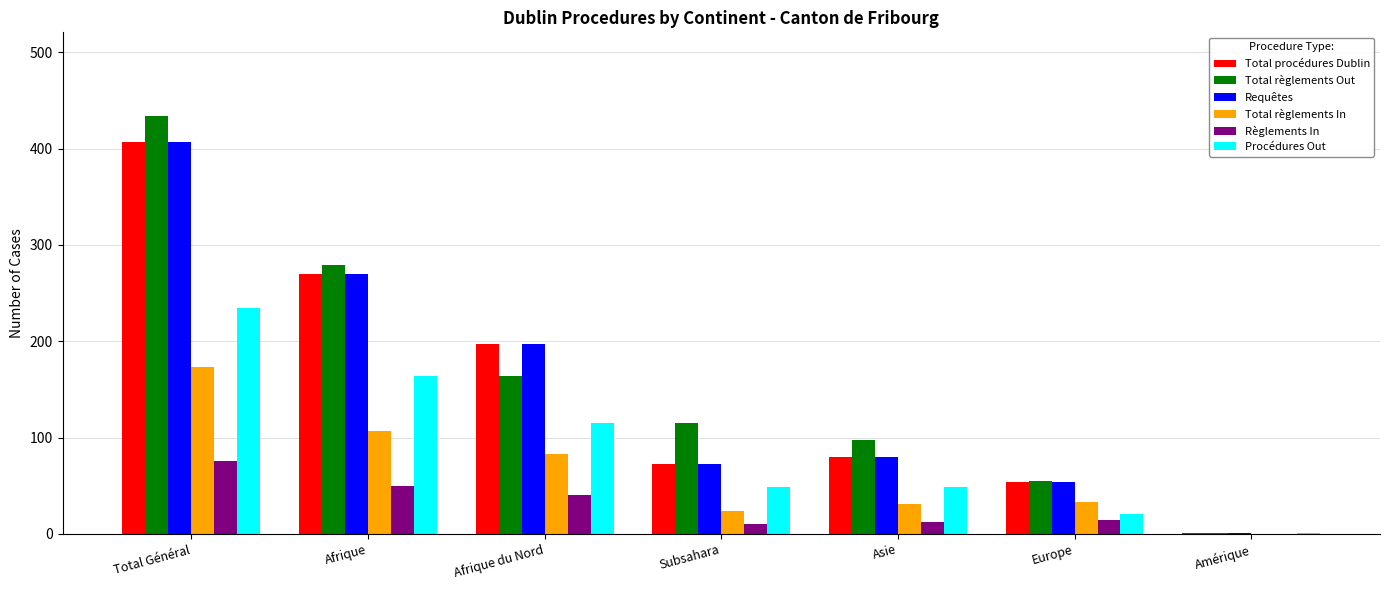

Is it true that Requêtes equals 317 at Afrique du Nord?

False